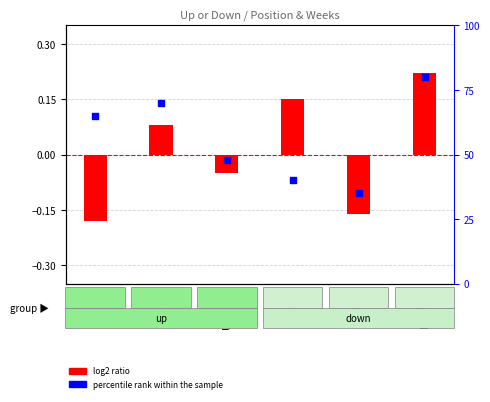

At how many categories does at least one series exceed 21?

6